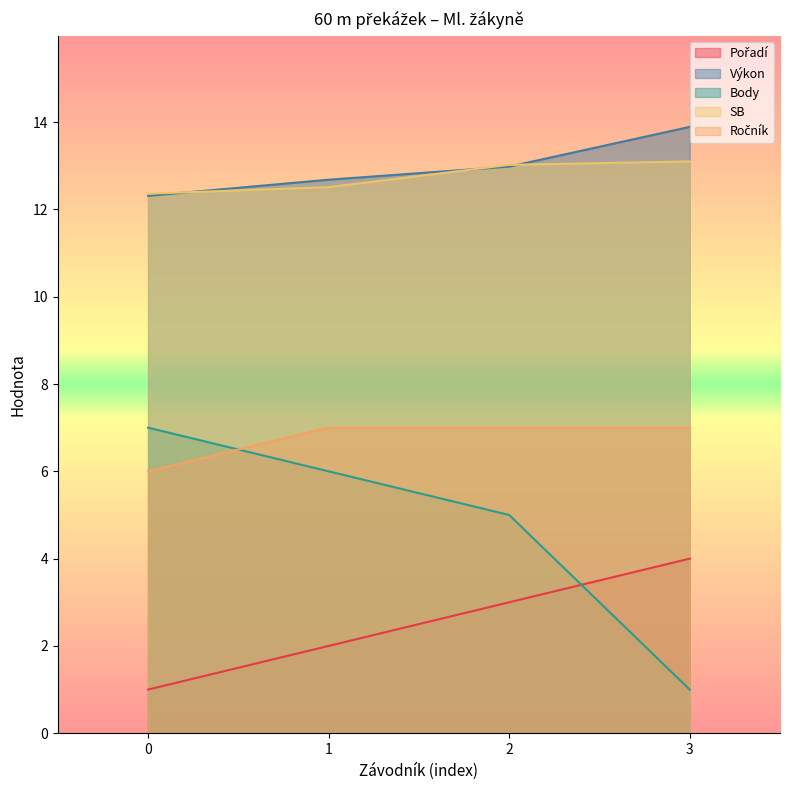

What is the minimum value shown in the chart?

1.0